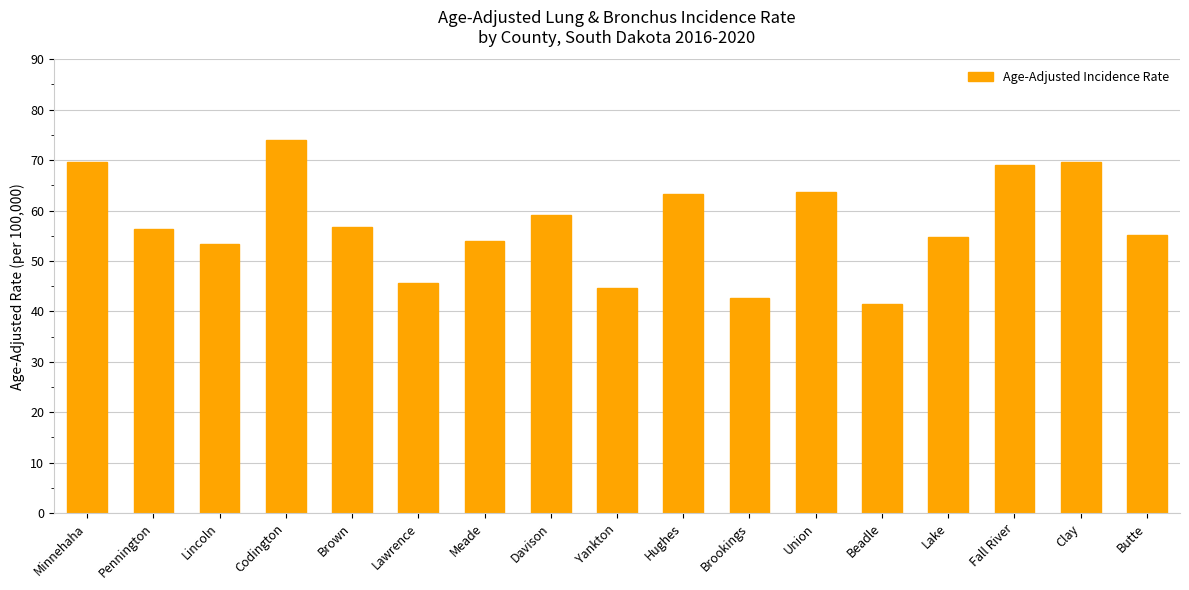

What is the sum of all values?

973.1